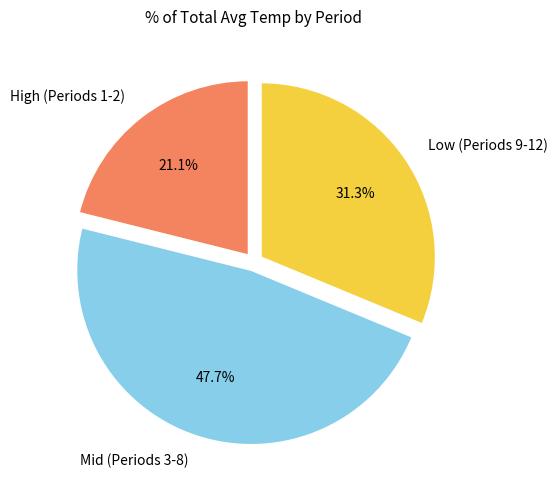

Which category has the smallest portion of the pie?

High (Periods 1-2)